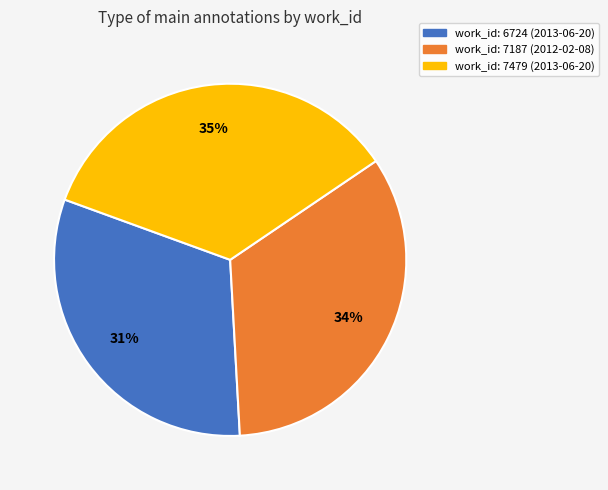

Does work_id: 7479 (2013-06-20) account for over 50% of the chart?

No